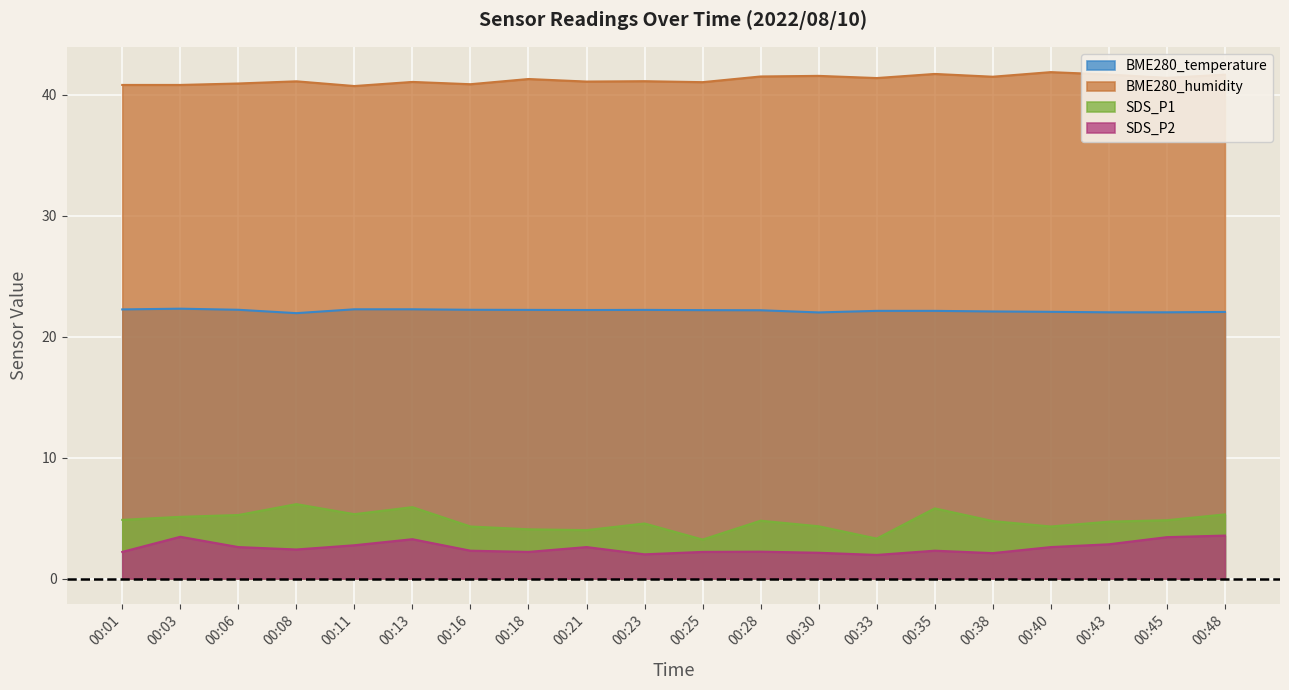

What is the lowest value of the SDS_P1 series?

3.2